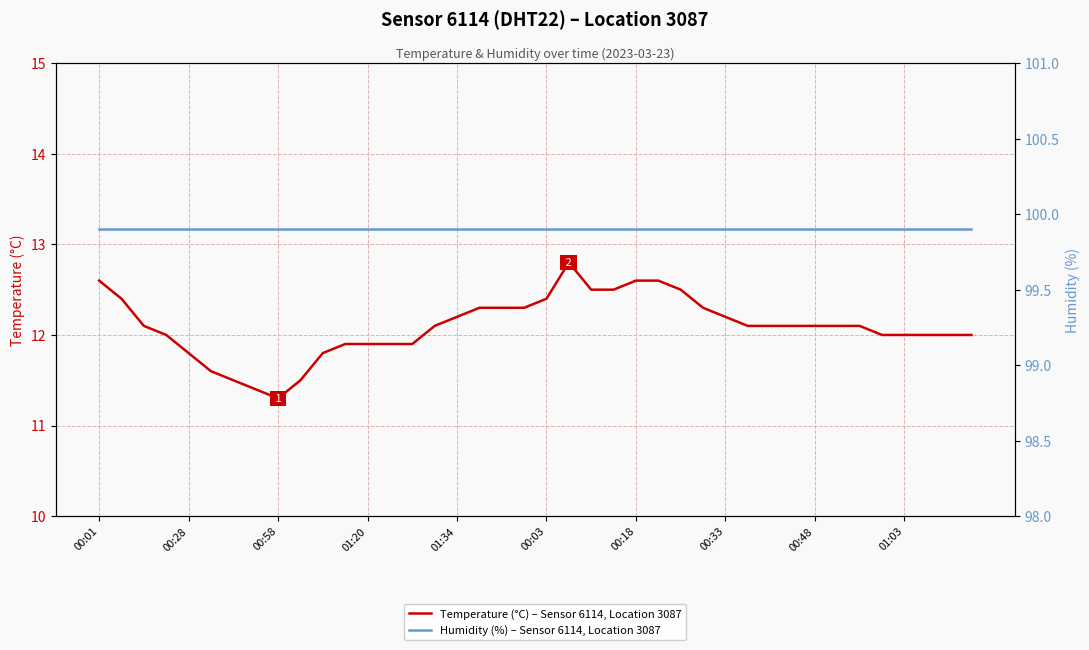

In Temperature (°C) – Sensor 6114, Location 3087, how many points are lower than both neighbors (excluding endpoints)?

1